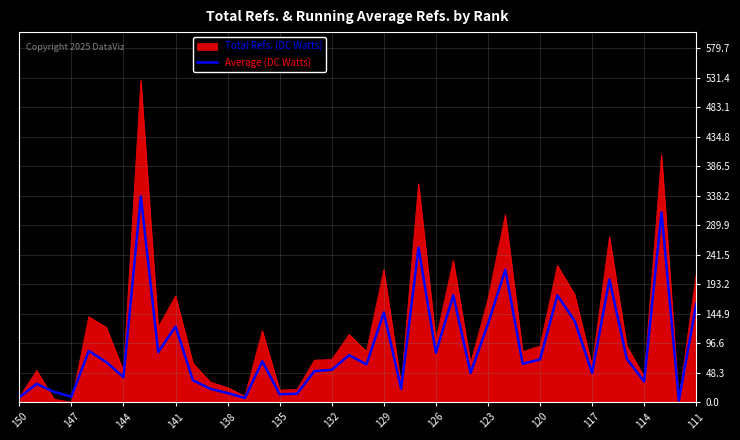

What is the value of the 22nd point from the left?

147